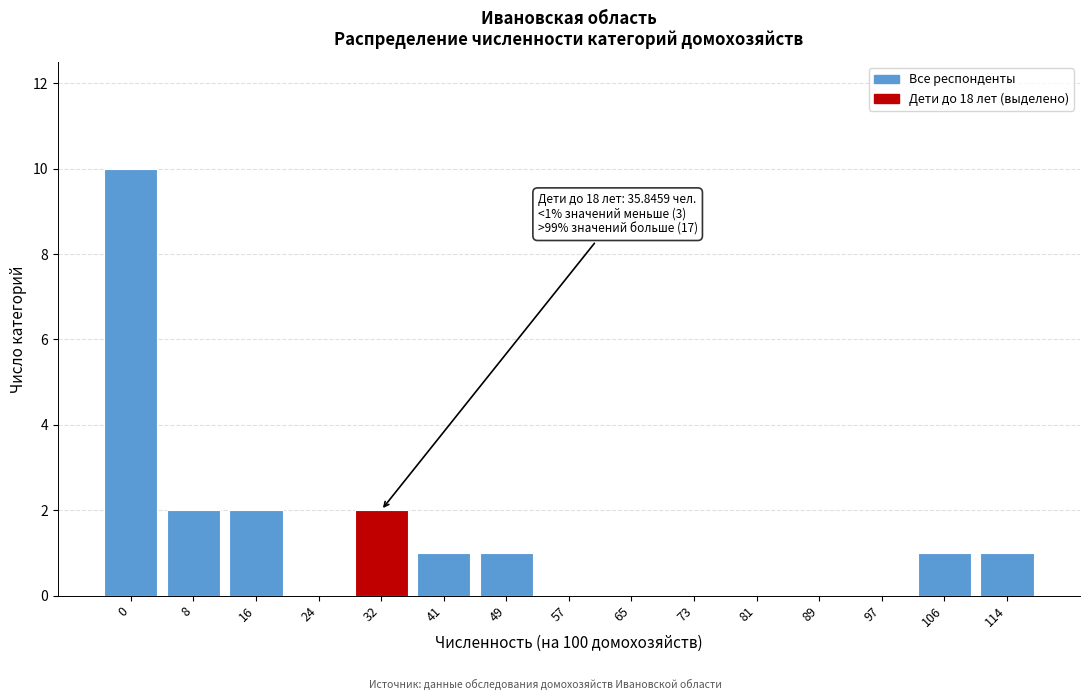

Reading left to right, transcribe all the data shown in this chart.

0=10	8=2	16=2	24=0	32=2	41=1	49=1	57=0	65=0	73=0	81=0	89=0	97=0	106=1	114=1